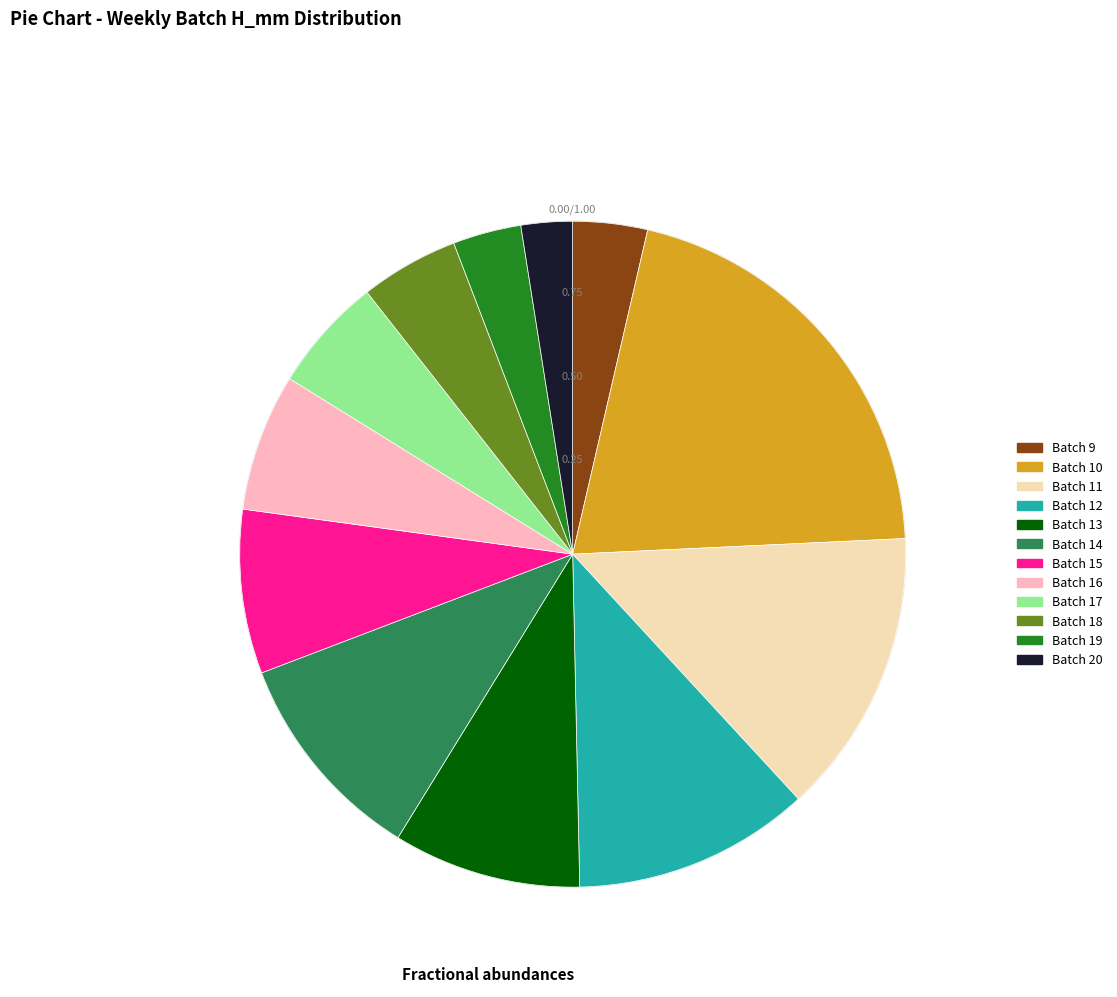

Does any single category account for the majority?

No